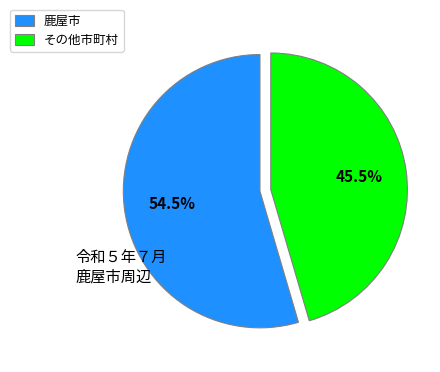

Which category has the biggest portion of the pie?

鹿屋市